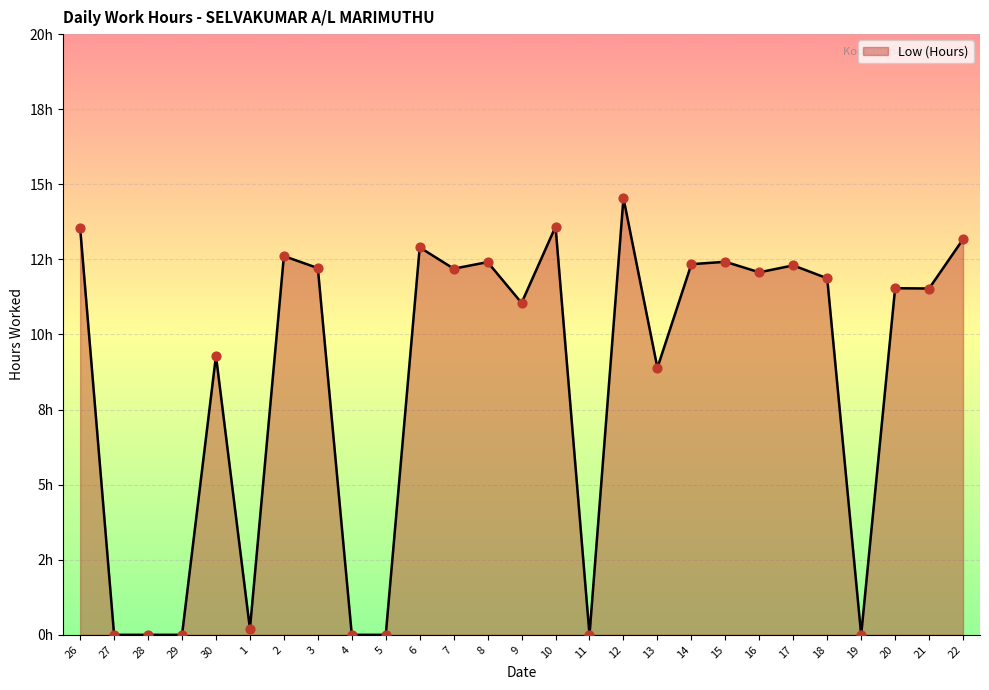

What is the change in value from 9 to 22?

+2.1